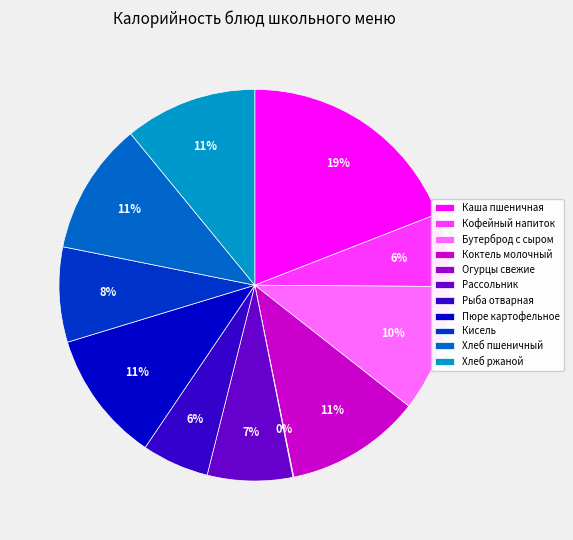

Does Кисель account for over 50% of the chart?

No